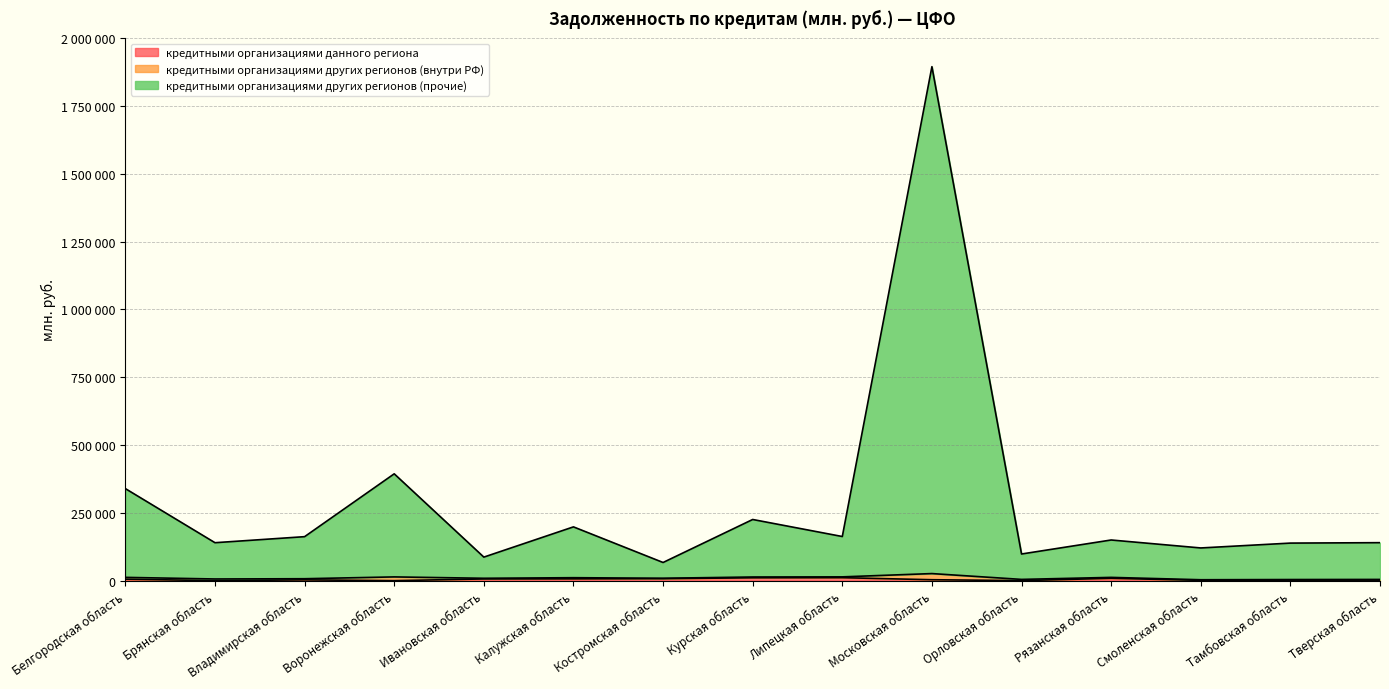

At how many categories does at least one series exceed 1715500?

1